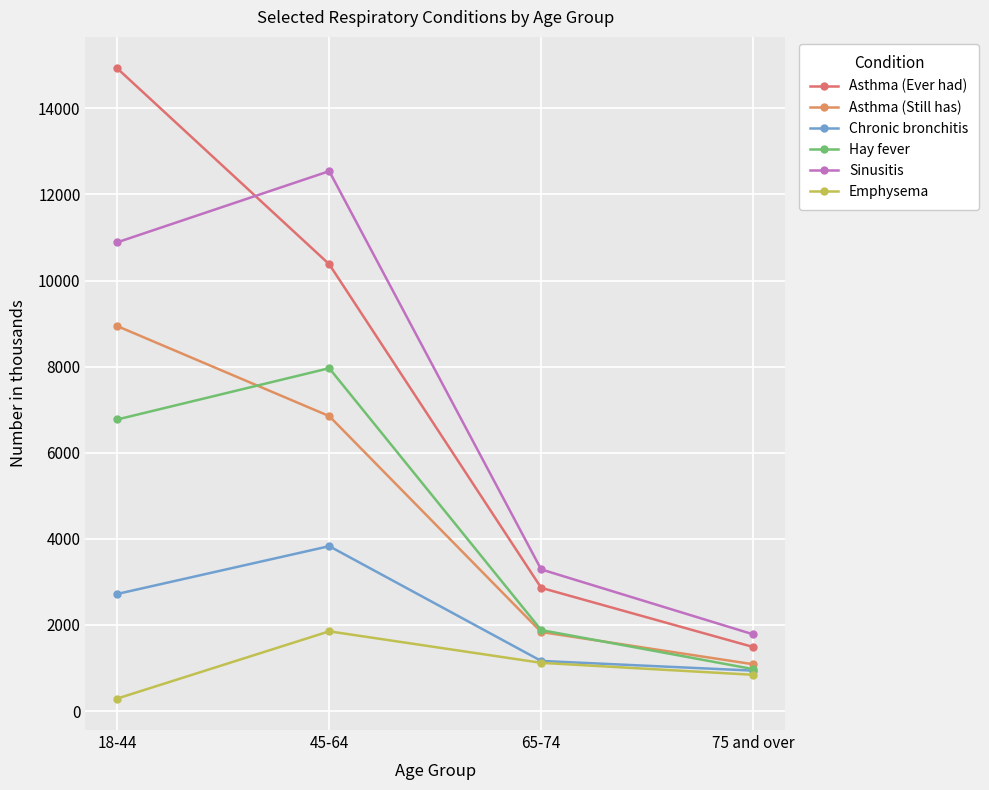

True or false: Asthma (Still has) and Emphysema cross at least once.

False